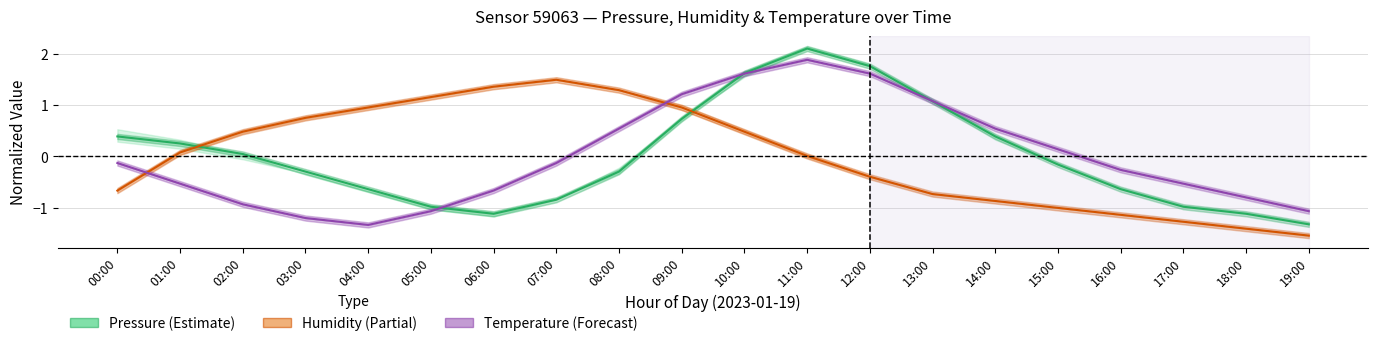

At which label does Humidity (normalized) reach its minimum?

19:00